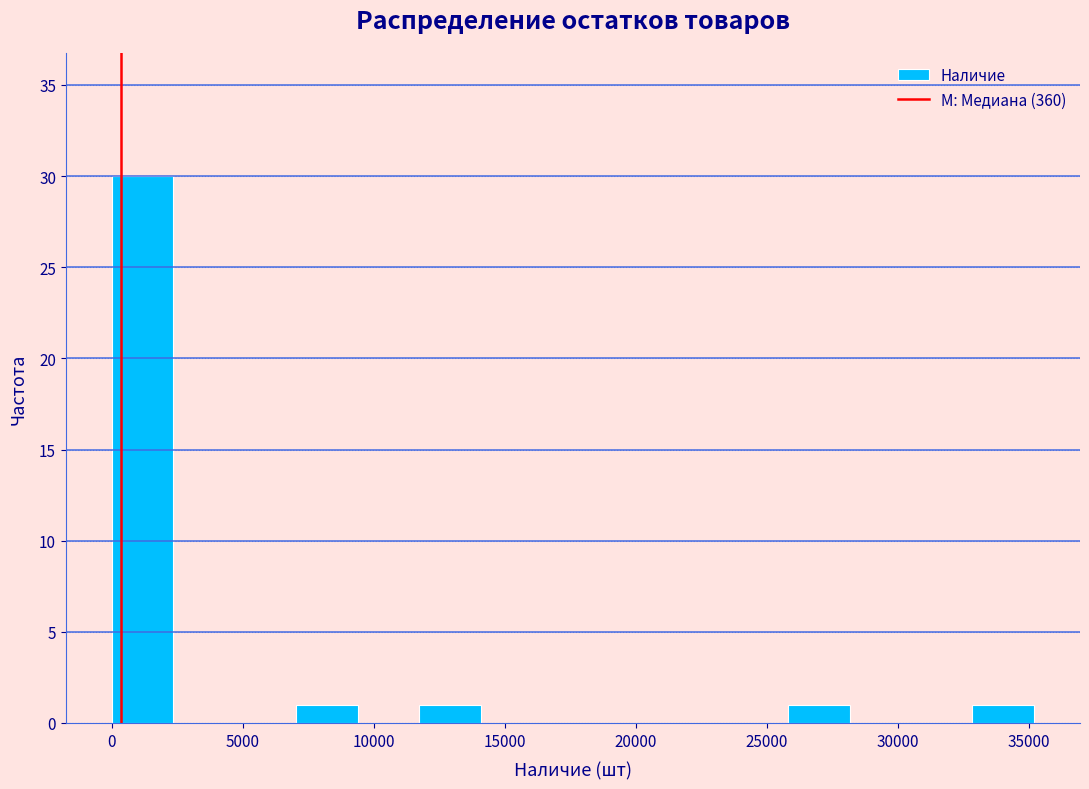

What is the height of the bar covering 11500 to 14000 on the x-axis? Neither the bar edges nor the heights are printed on the chart, so give them approximately, as read against the axes.

1